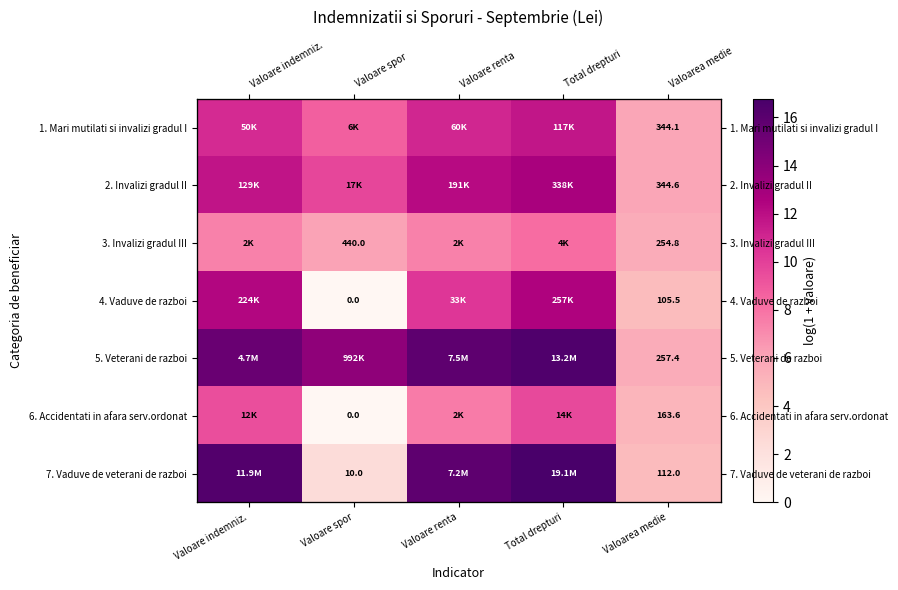

What value does the 1. Mari mutilati si invalizi gradul I series have at Valoare renta?

11.0